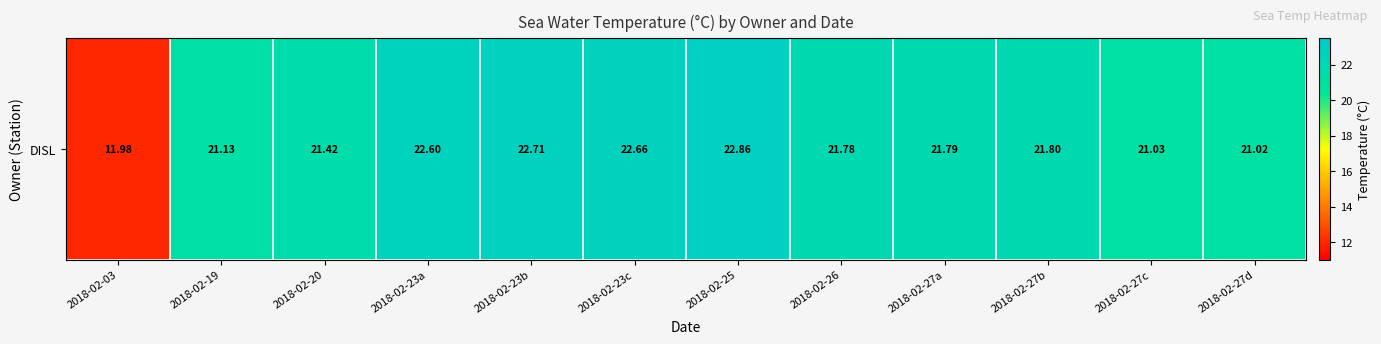

Is it true that the value at 2018-02-27d is 34.7?

False